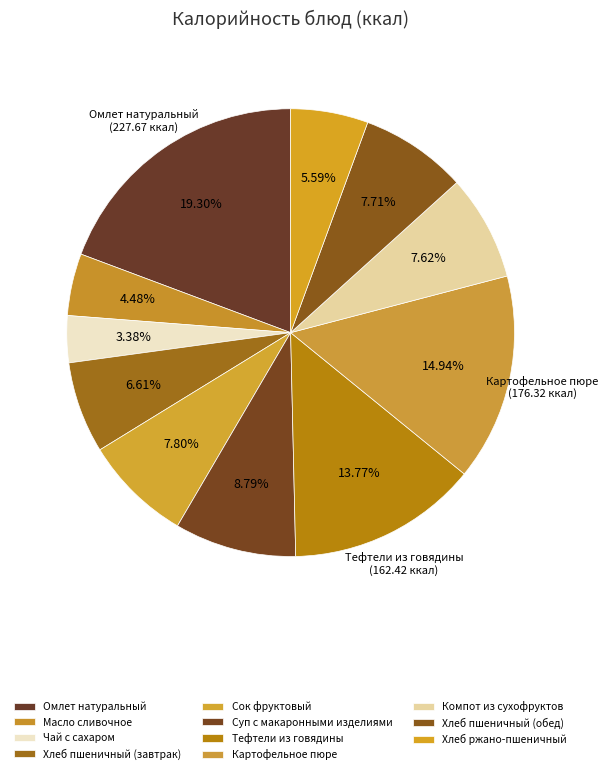

Which category has the biggest portion of the pie?

Омлет натуральный